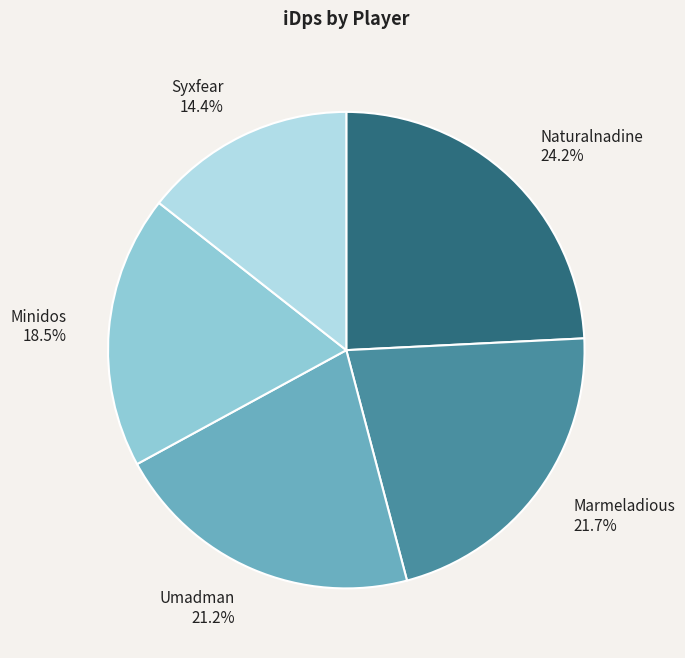

Combined, do Minidos and Marmeladious account for over 50%?

No